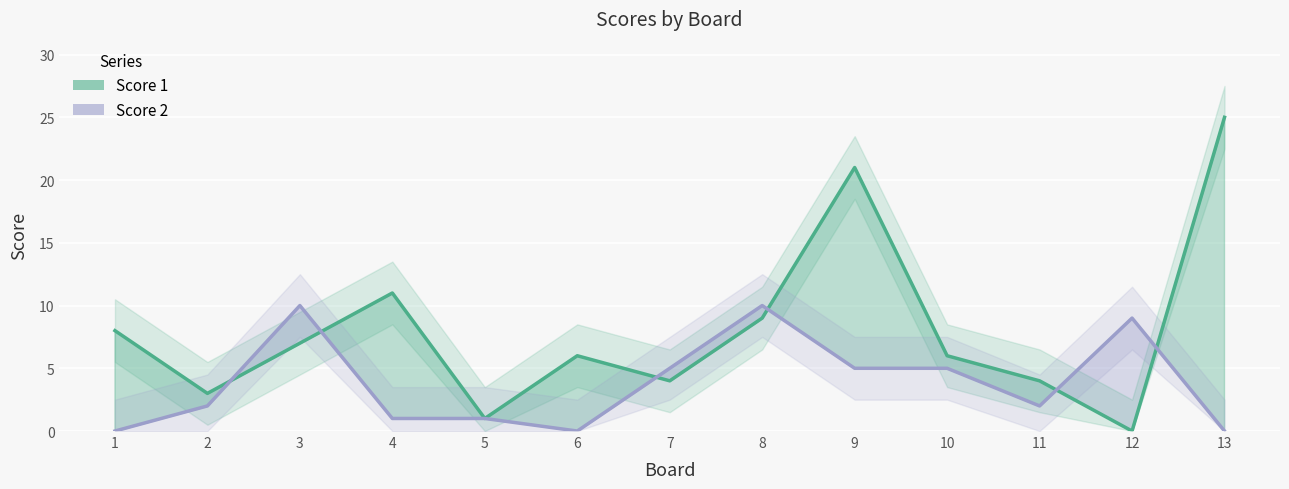

Rank the categories by Score 2 value from highest to lowest.

3, 8, 12, 7, 9, 10, 2, 11, 4, 5, 1, 6, 13